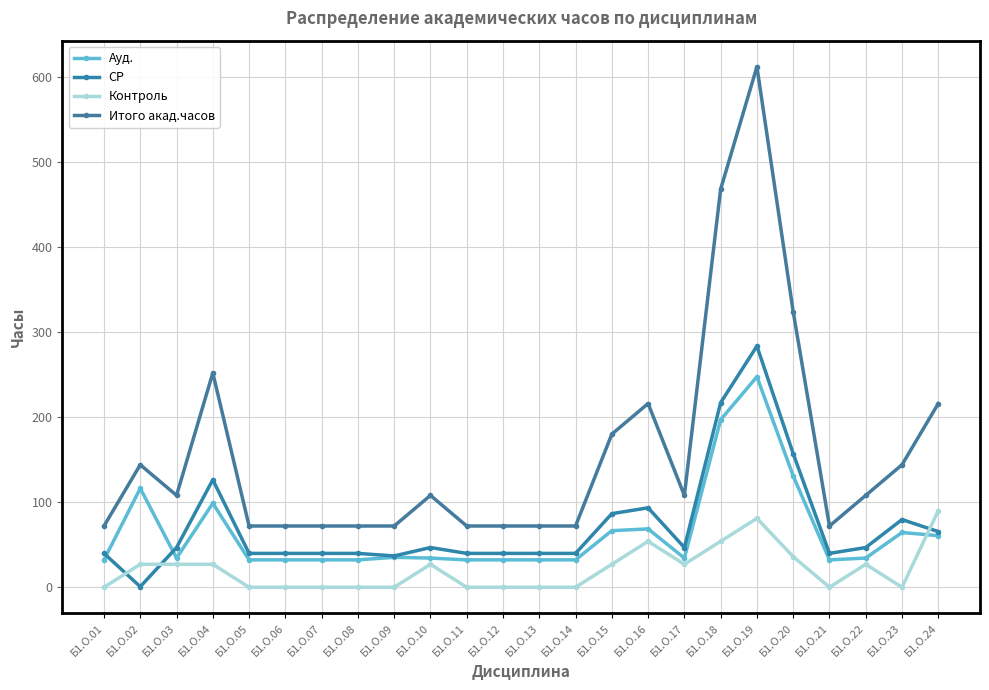

What are all the series names shown in the legend?

Ауд., СР, Контроль, Итого акад.часов